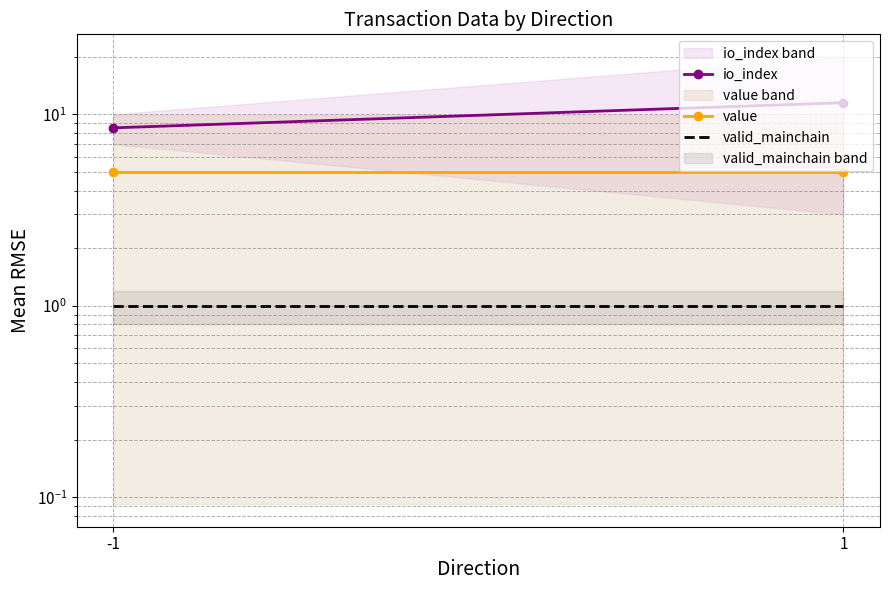

What is the average value of the io_index series?

10.0